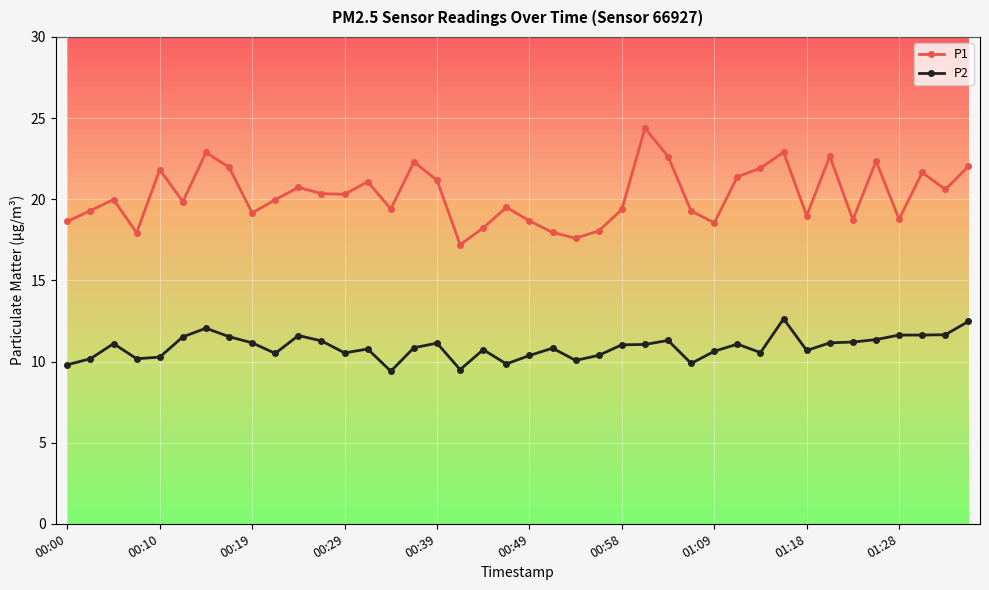

Rank the series by their maximum value, from highest to lowest.

P1, P2